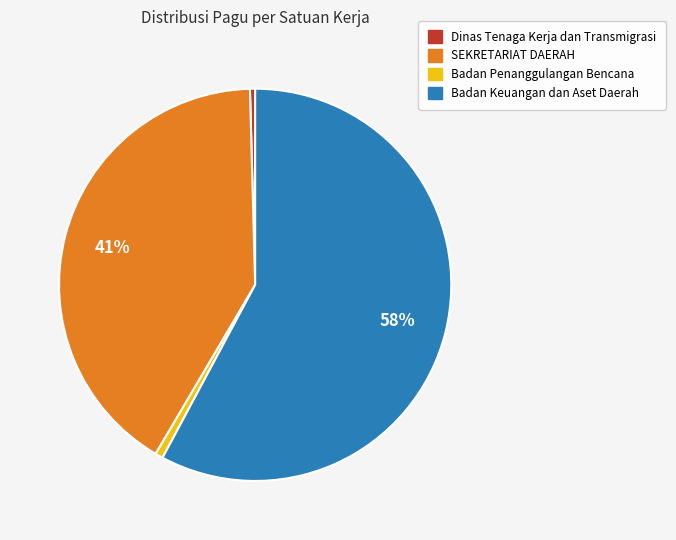

How many segments does this pie chart have?

4